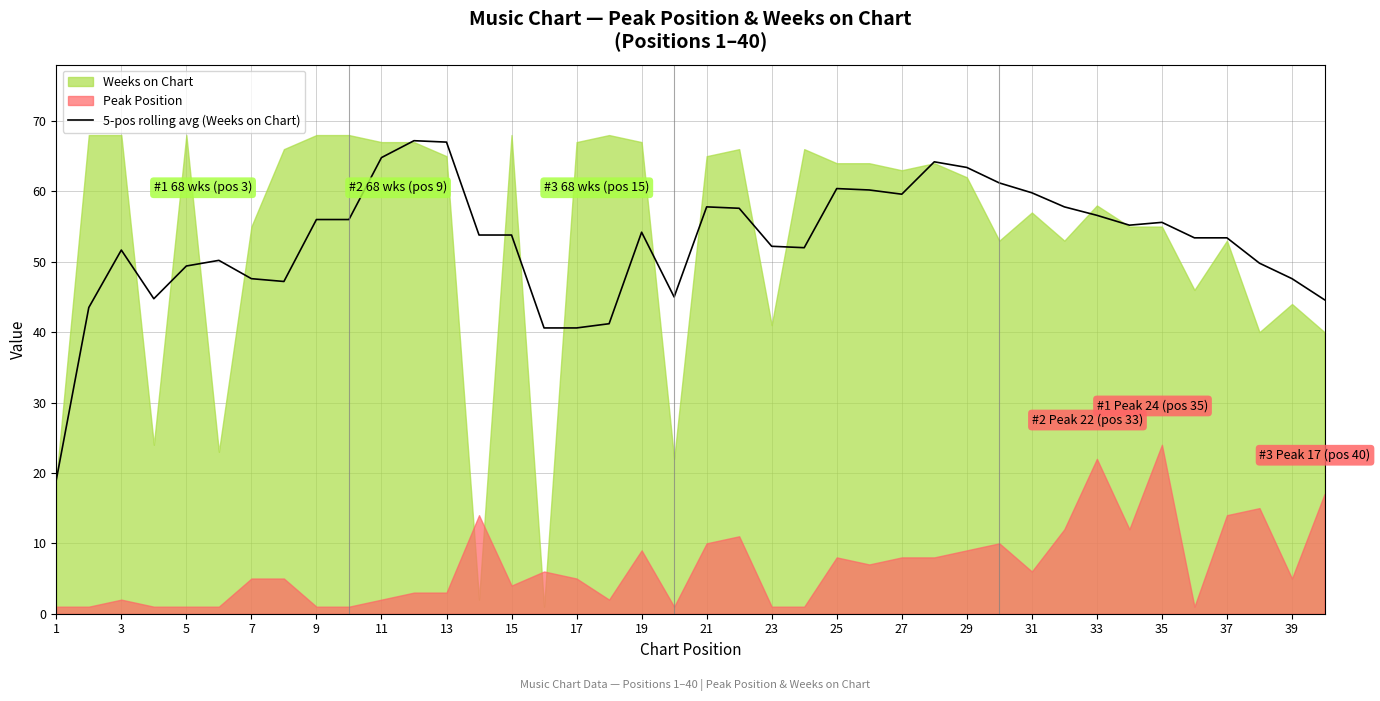

The value of 5-pos rolling avg (Weeks on Chart) at 17 is 17.9. True or false?

False